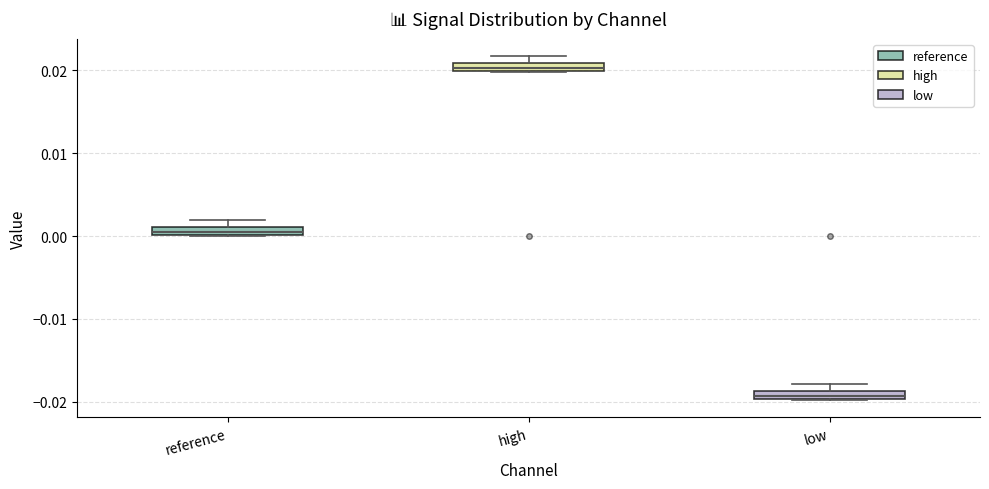

Which box's median line is the lowest?

low